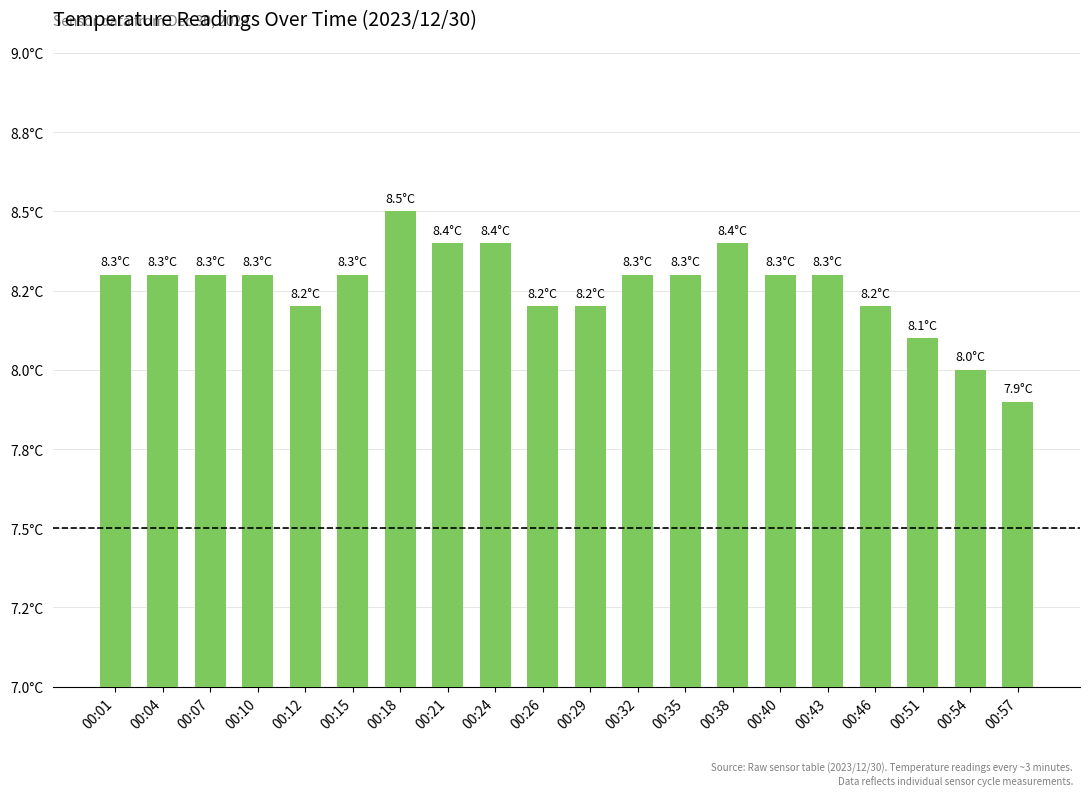

Where is the data nearest to the value 8?

00:54